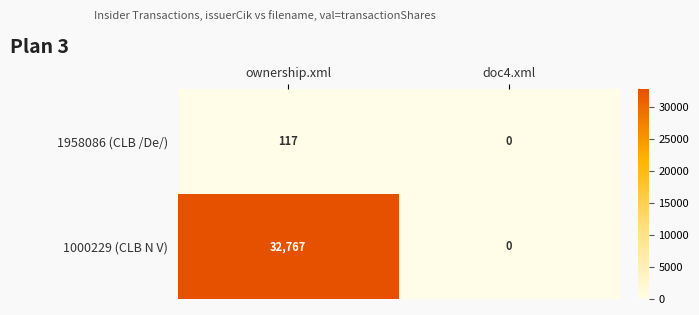

What is the highest value of the 1958086 (CLB /De/) series?

117